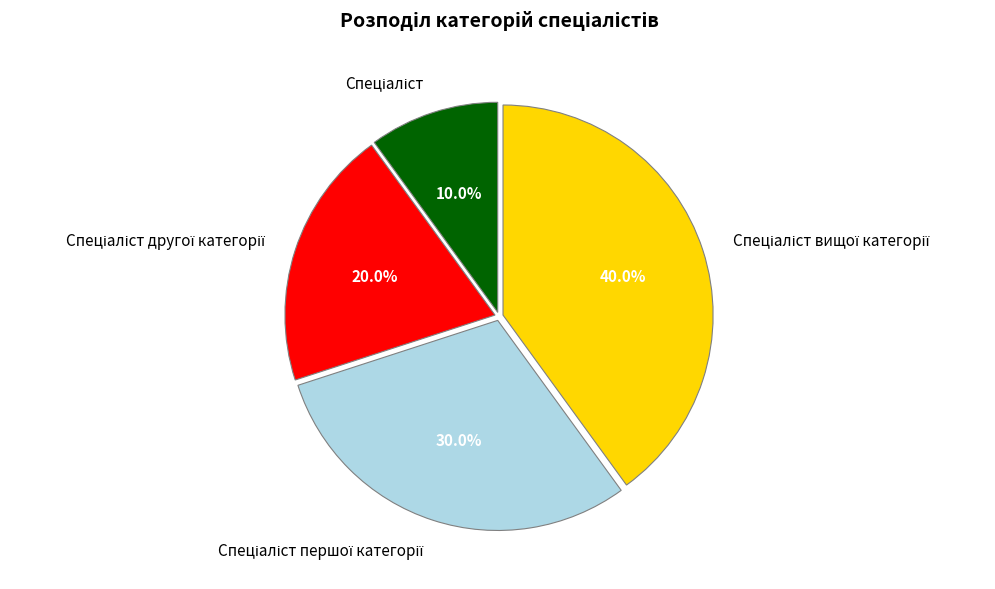

Does any single category account for the majority?

No